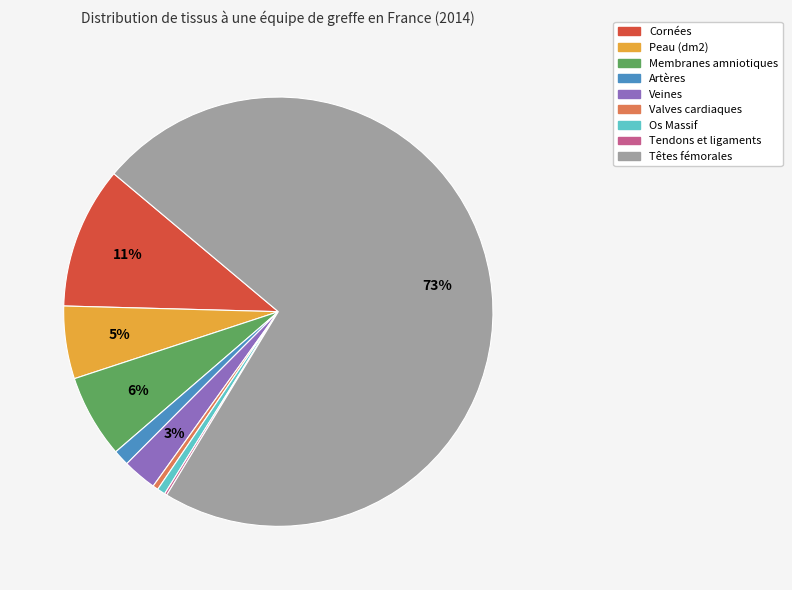

What is the majority slice?

Têtes fémorales